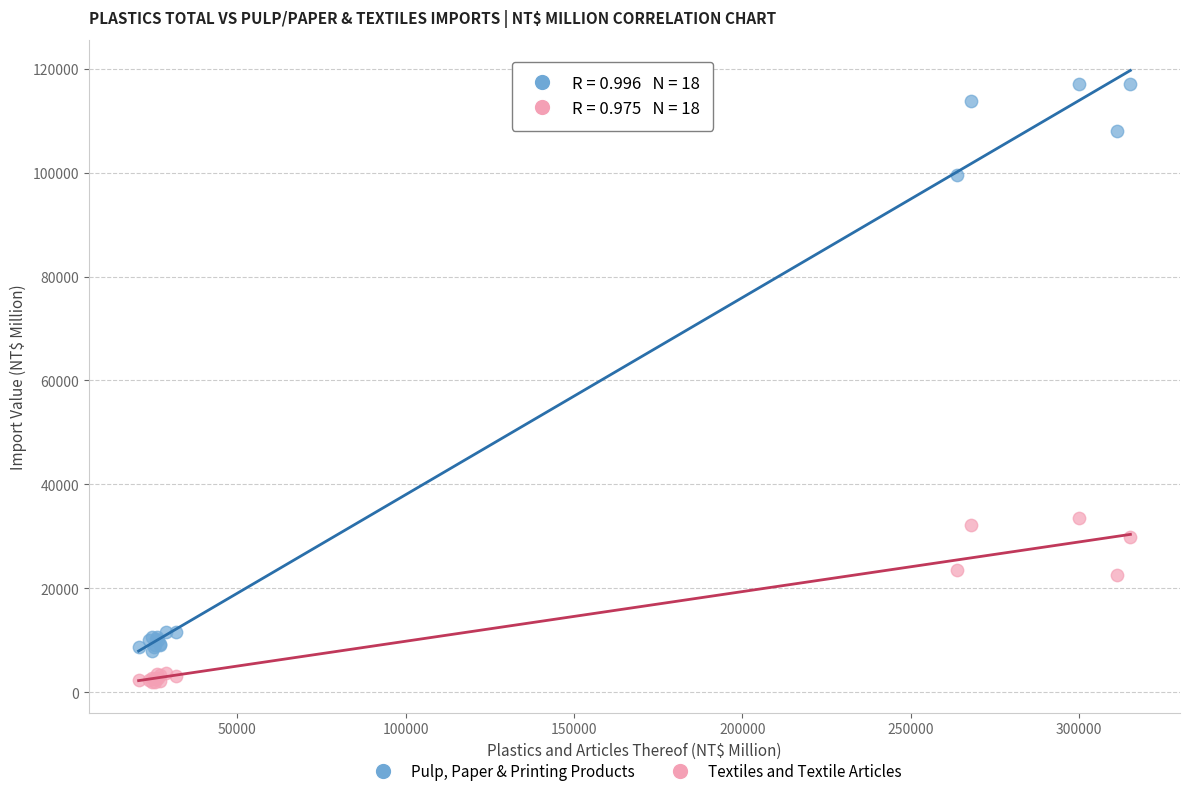

In the Pulp, Paper & Printing Products series, what Y value is closest to 62516?

99562